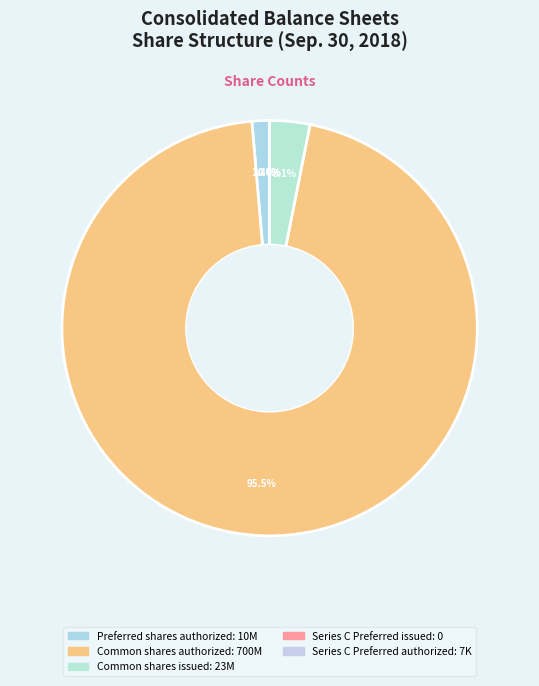

To the nearest percent, what is the combined percentage of Series C Preferred authorized and Preferred shares authorized?

1%